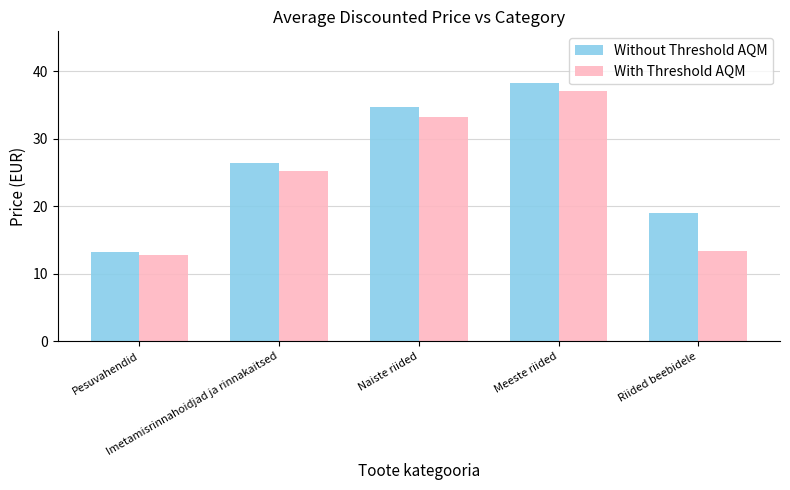

How many values in the With Threshold AQM series exceed 25?

3